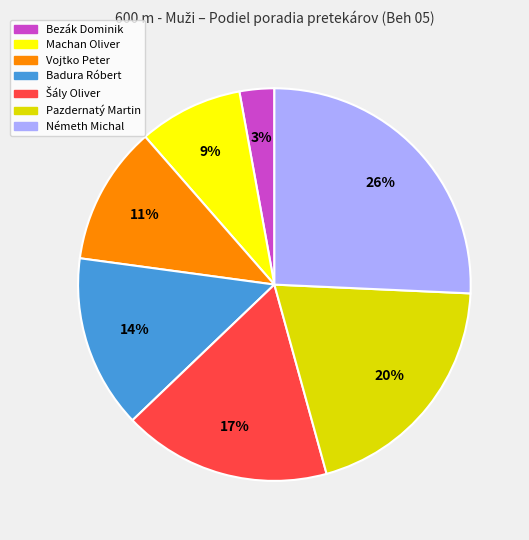

Does any single category account for the majority?

No